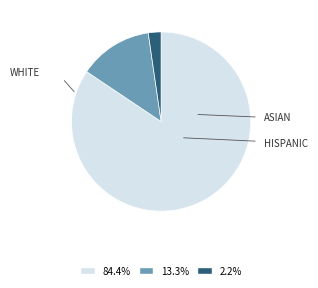

Count the number of slices in the pie.

3